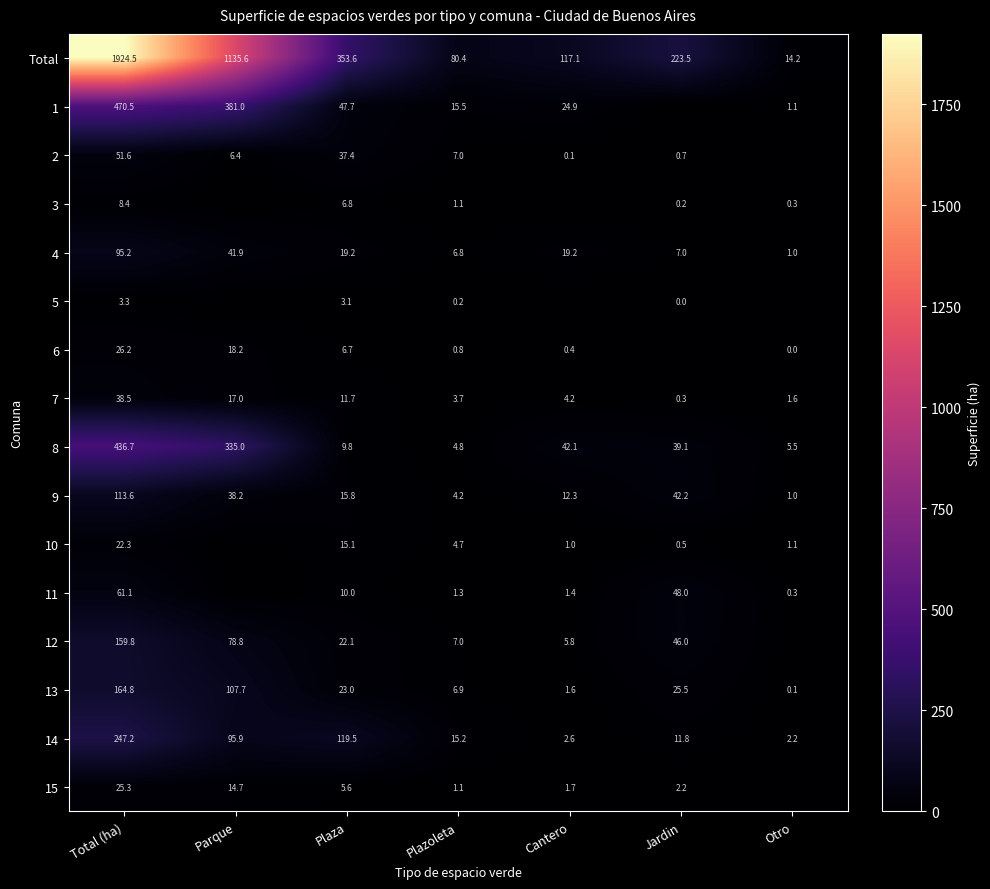

What is the difference between the highest and lowest values at Plaza?

350.5